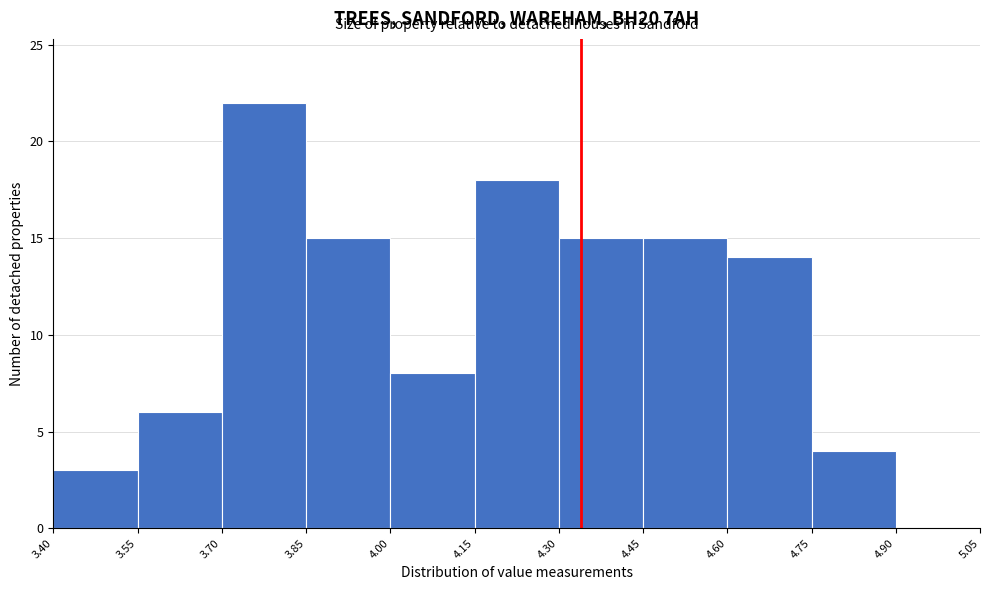

What is the height of the bar covering 3.70 to 3.85 on the x-axis? The values are not printed on the chart, so give them approximately, as read against the axis.

22